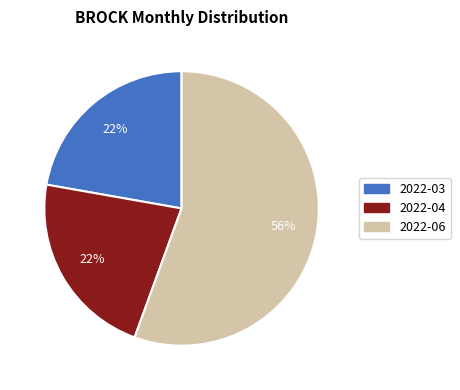

Does any single category account for the majority?

Yes